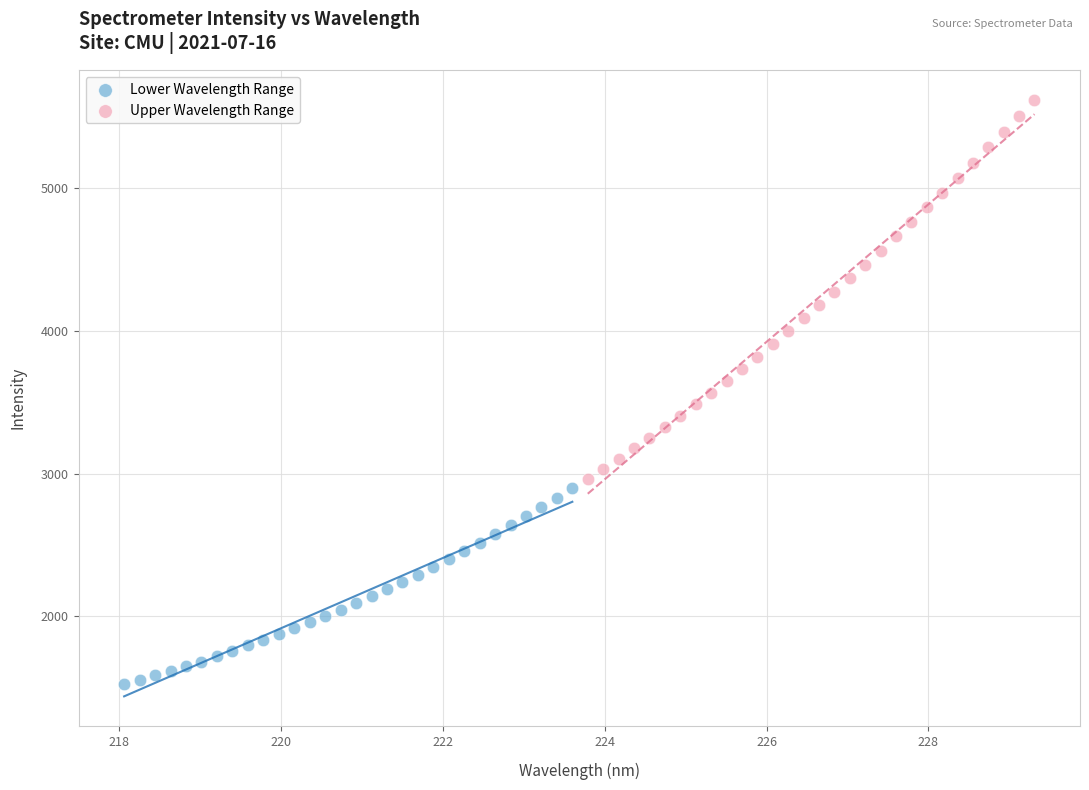

What are all the series names shown in the legend?

Lower Wavelength Range, Upper Wavelength Range